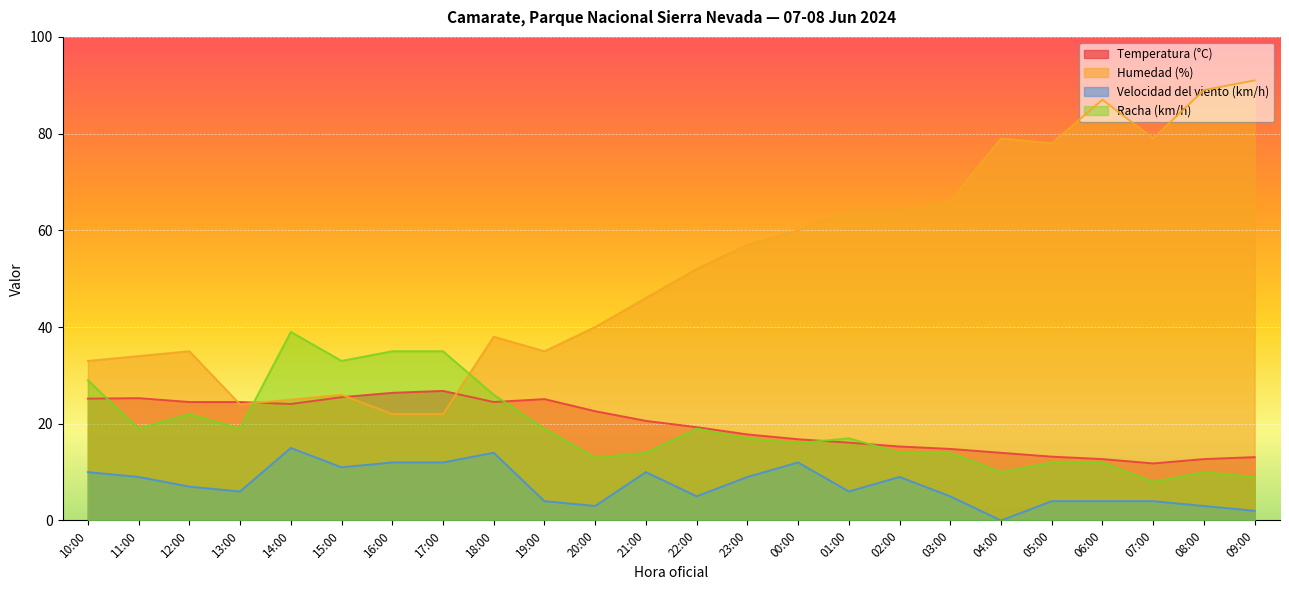

Where is Racha (km/h) nearest to the value 23?

12:00